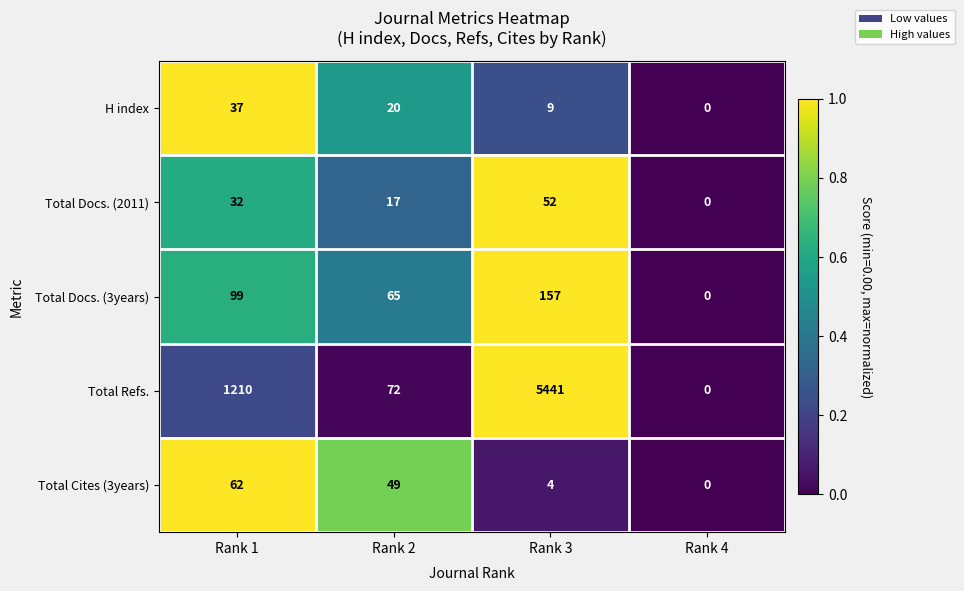

Which series changed the most between Rank 1 and Rank 3?

Total Refs.